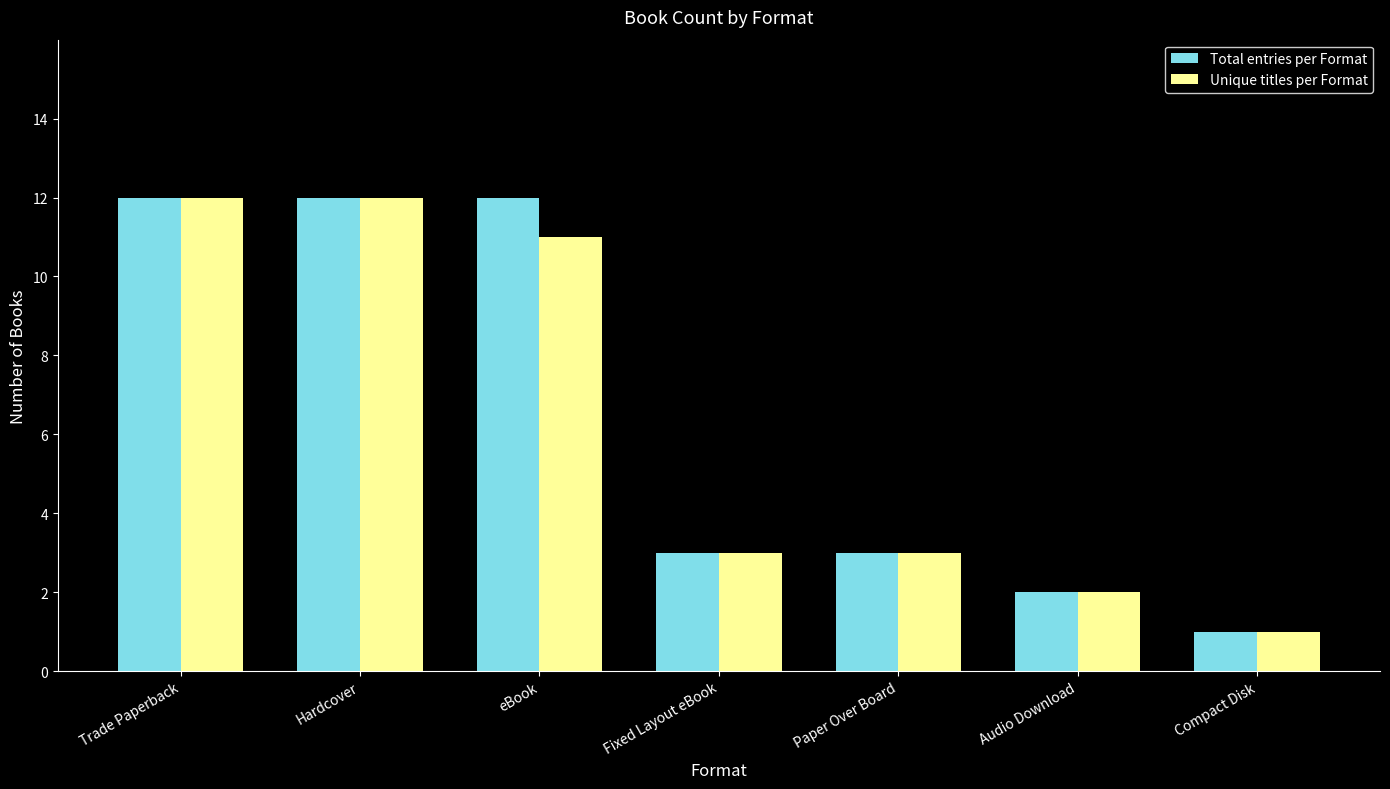

Does the chart contain stacked bars?

No